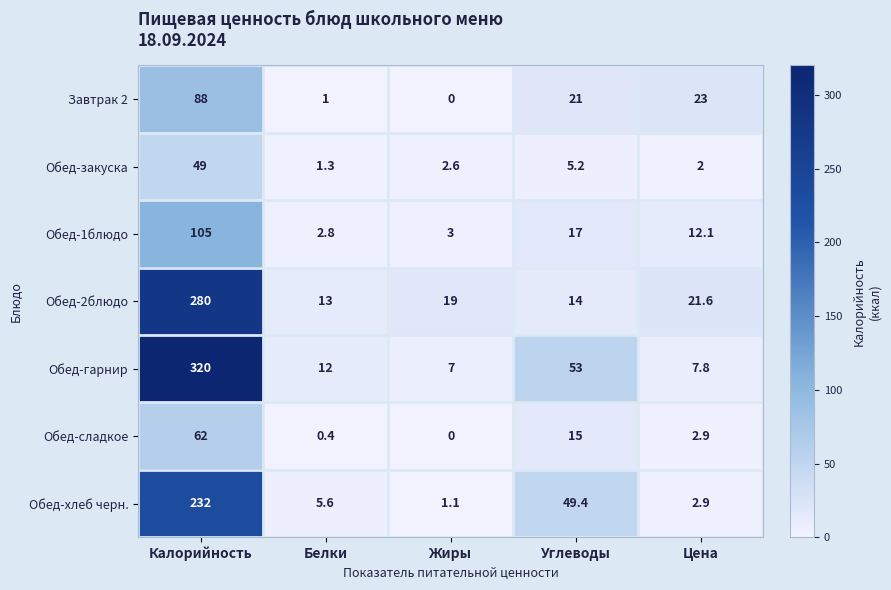

What is the minimum value for Обед-закуска?

1.3